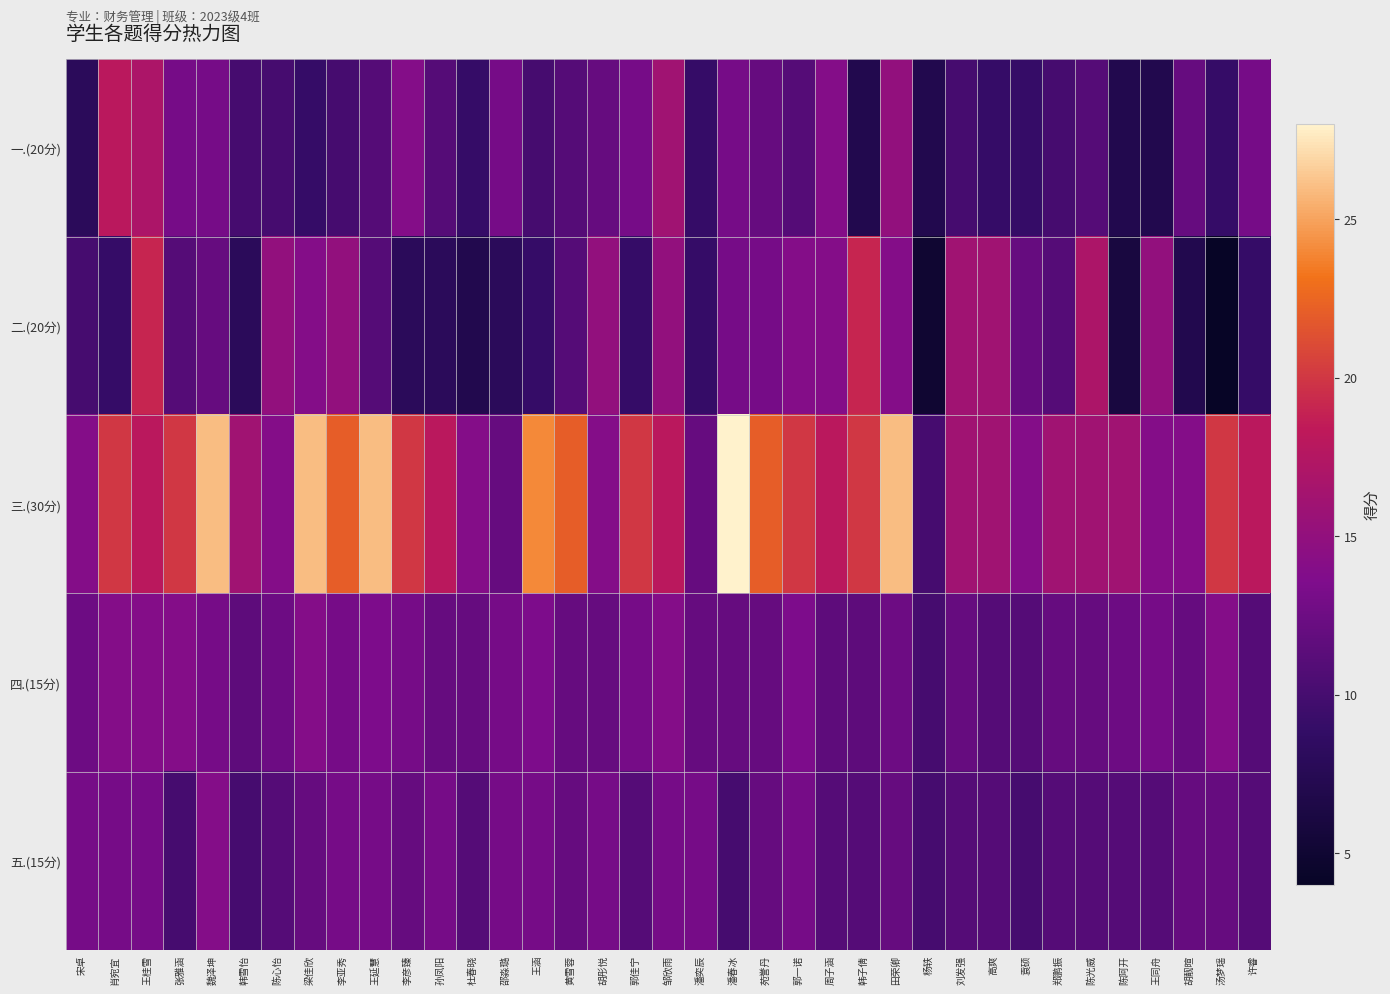

Which series has the largest range (max minus min)?

三.(30分)